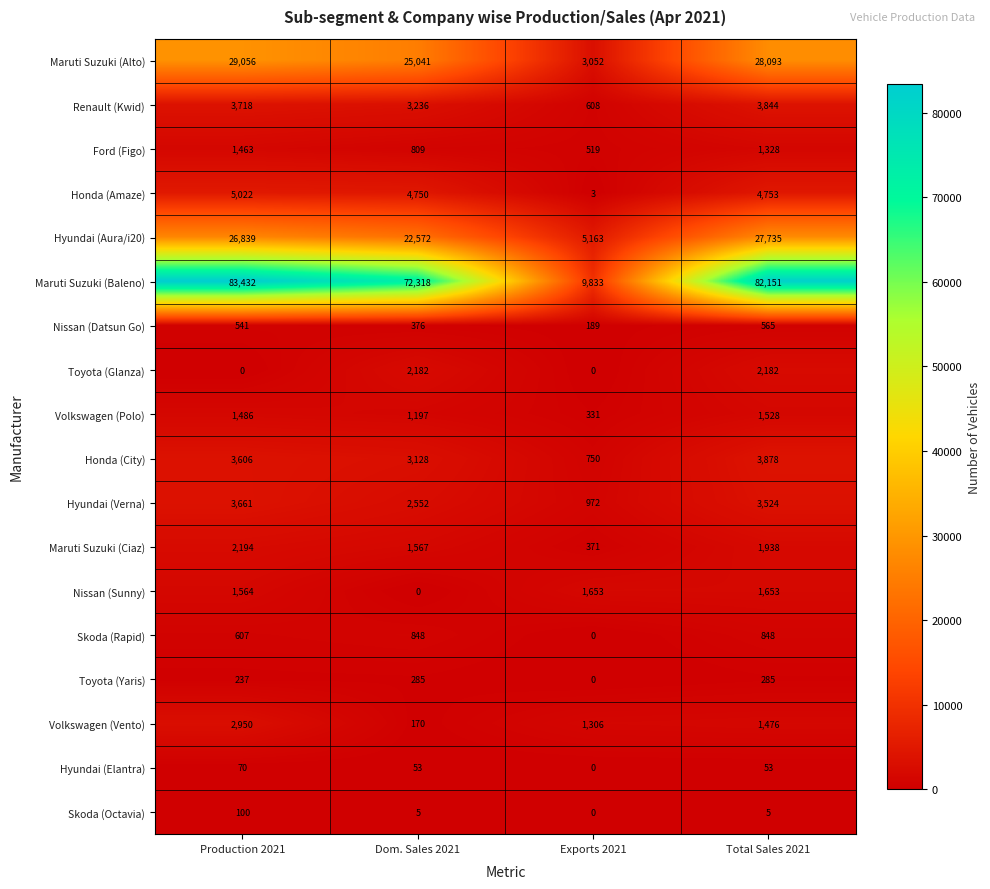

At how many categories does at least one series exceed 50744?

3